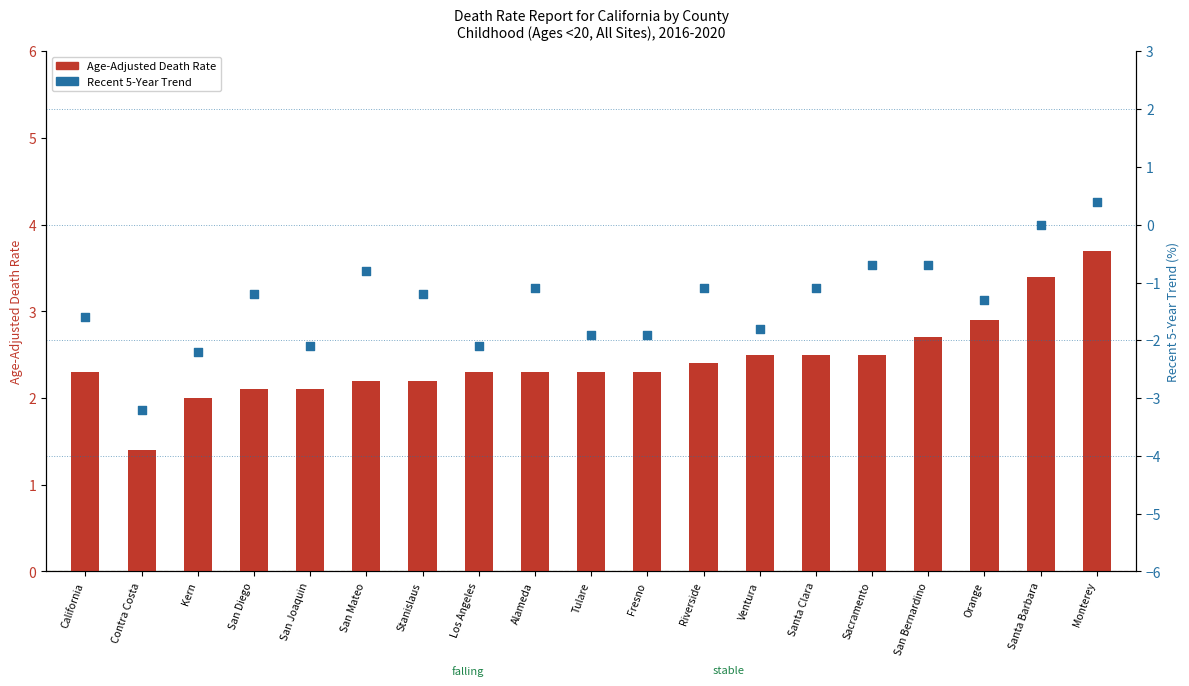

What are all the series names shown in the legend?

Age-Adjusted Death Rate, Recent 5-Year Trend